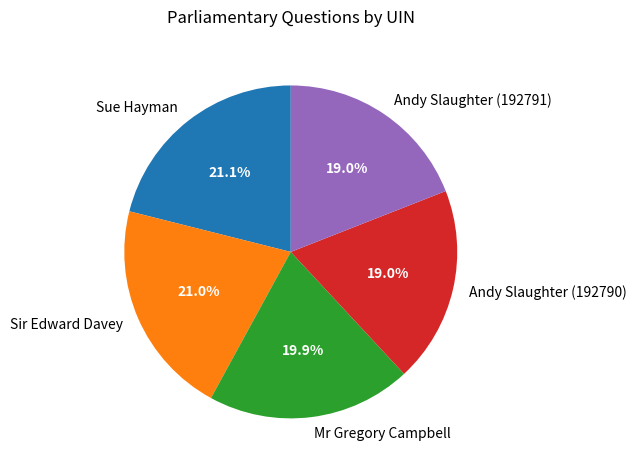

Is there a majority slice in this chart?

No